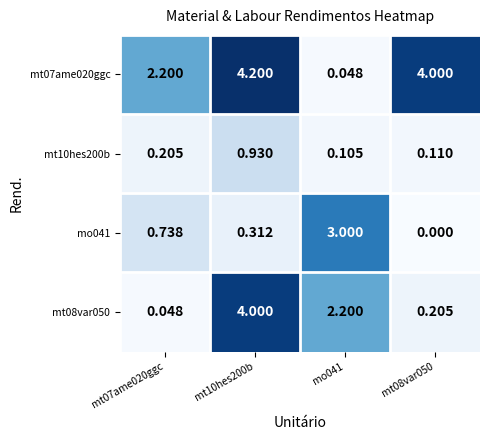

List the series in order of their overall mean, highest first.

mt07ame020ggc, mt08var050, mo041, mt10hes200b